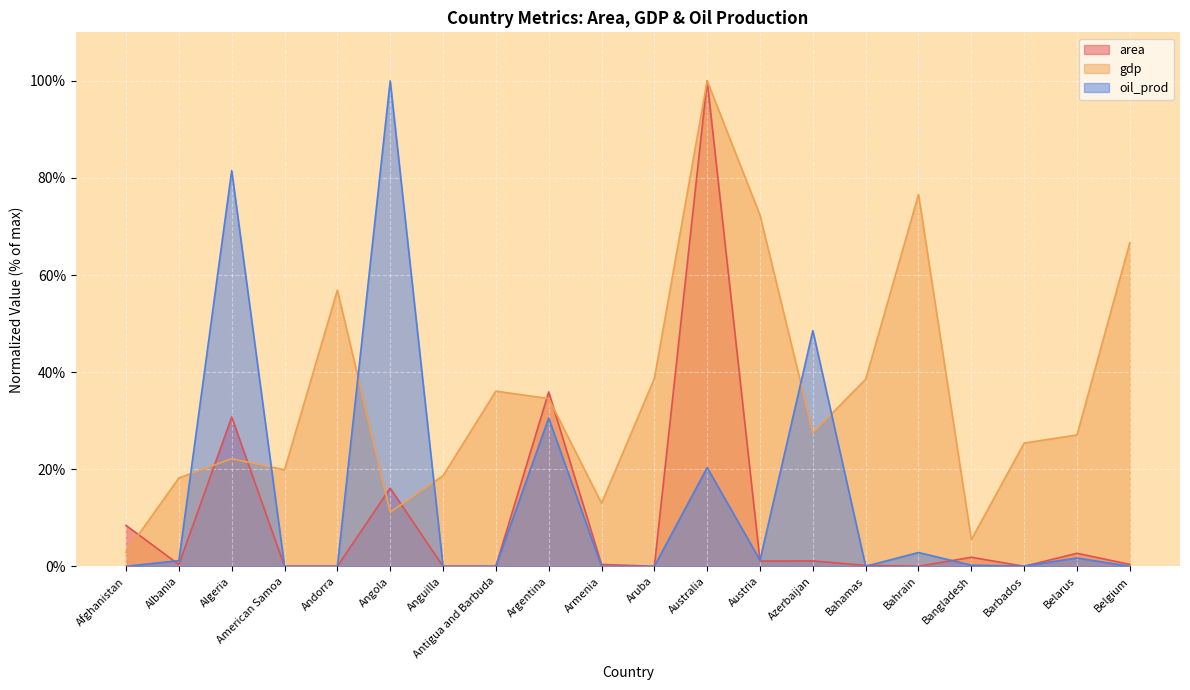

True or false: gdp has a value of 57.0 at Antigua and Barbuda.

False